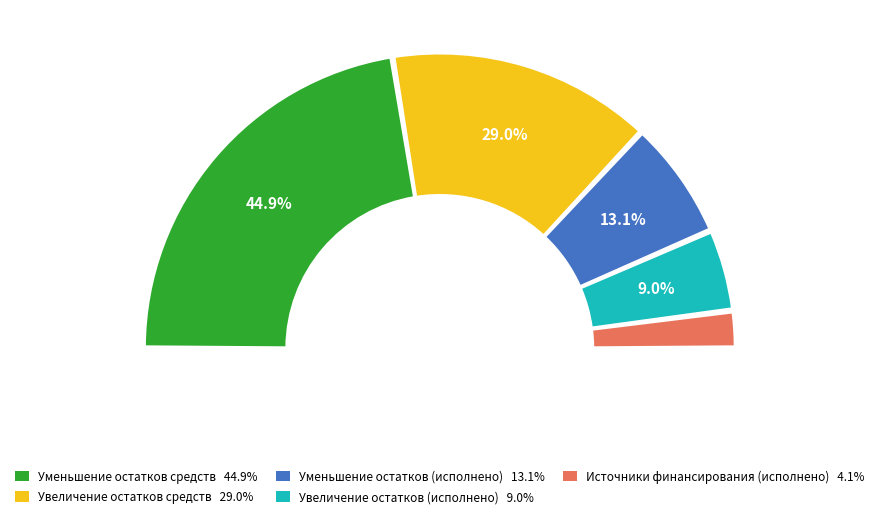

What is the ratio of the value at Увеличение остатков (исполнено) to the value at Источники финансирования (исполнено)?

2.2